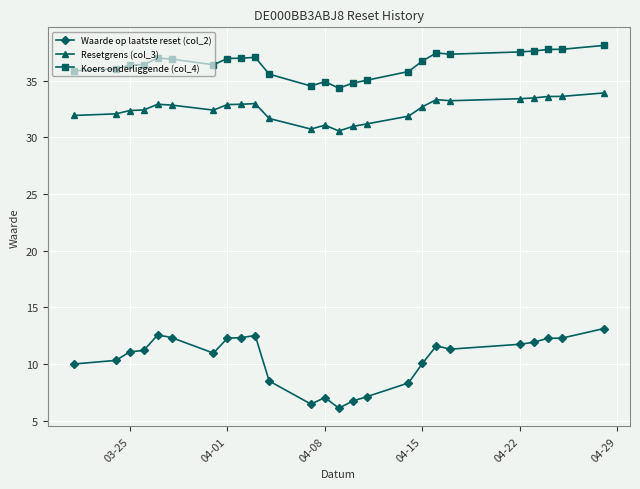

What is the average value of the Resetgrens (col_3) series?

32.4